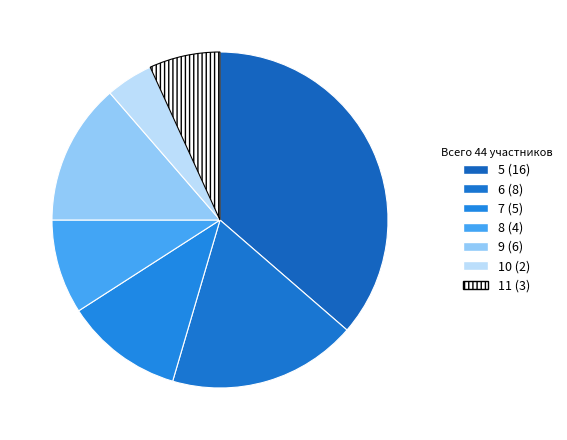

Combined, what portion of the pie is 5 (16) and 11 (3)?

43.2%